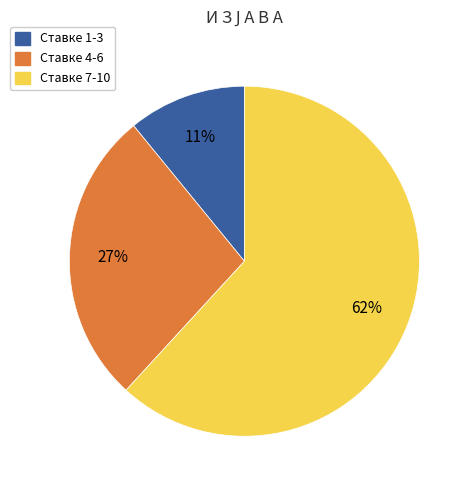

Approximately how many times larger is the value at Ставке 4-6 compared to Ставке 1-3?

2.5